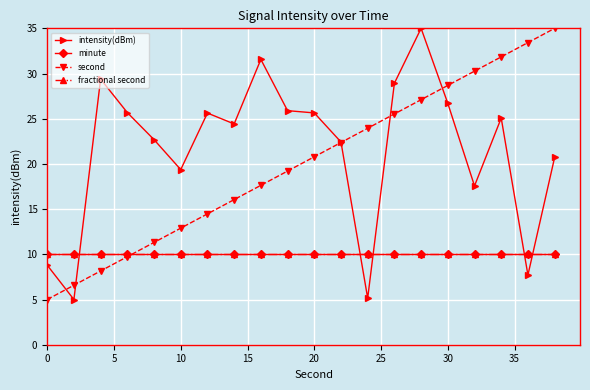

How many lines are shown in the chart?

4